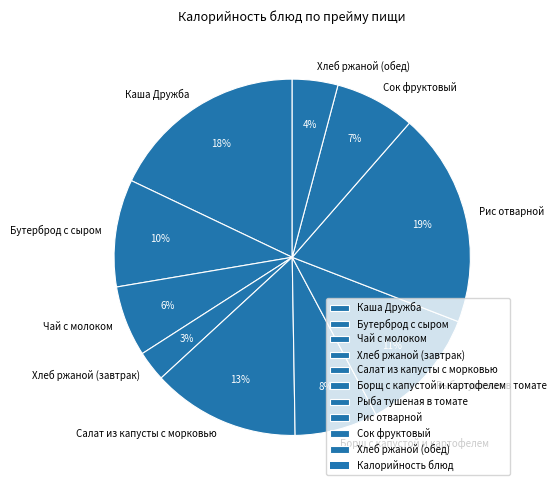

To the nearest percent, what is the difference between the Салат из капусты с морковью and Рис отварной slice percentages?

6%